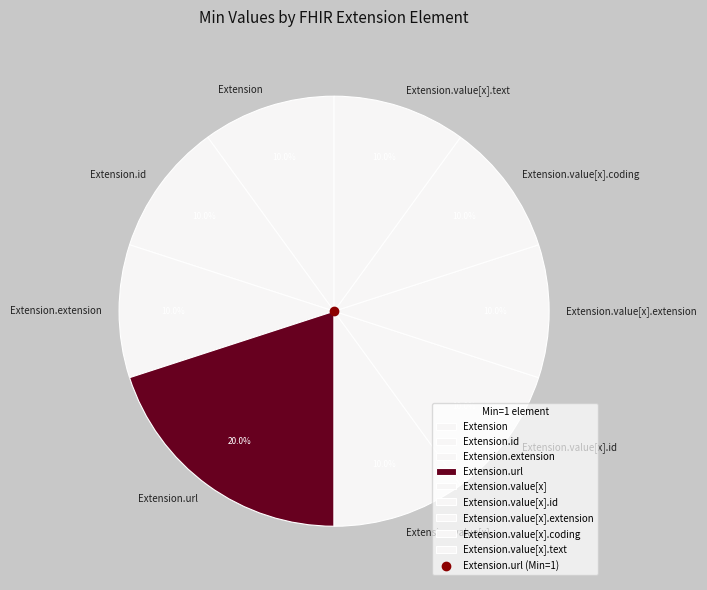

Which slice is the largest?

Extension.url